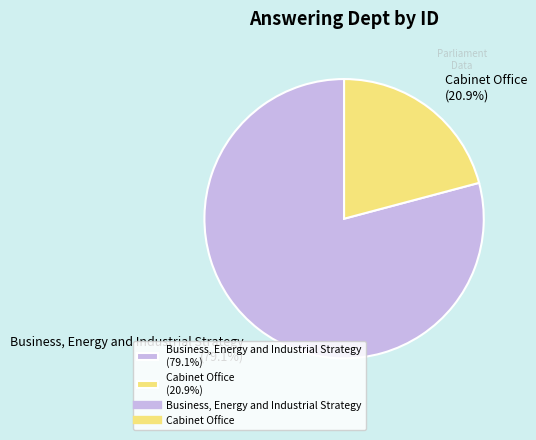

To the nearest percent, what percentage of the pie is Cabinet Office?

21%